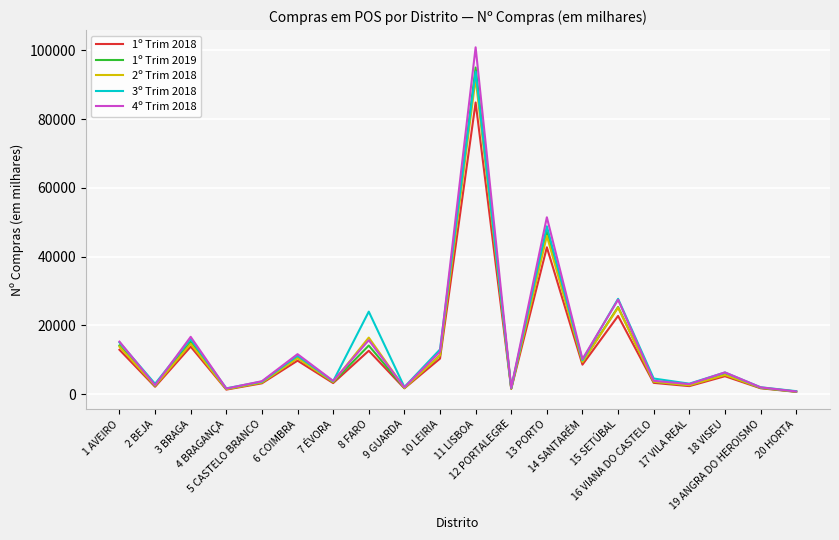

True or false: 3º Trim 2018 has more than 1 points higher than both neighbors.

True